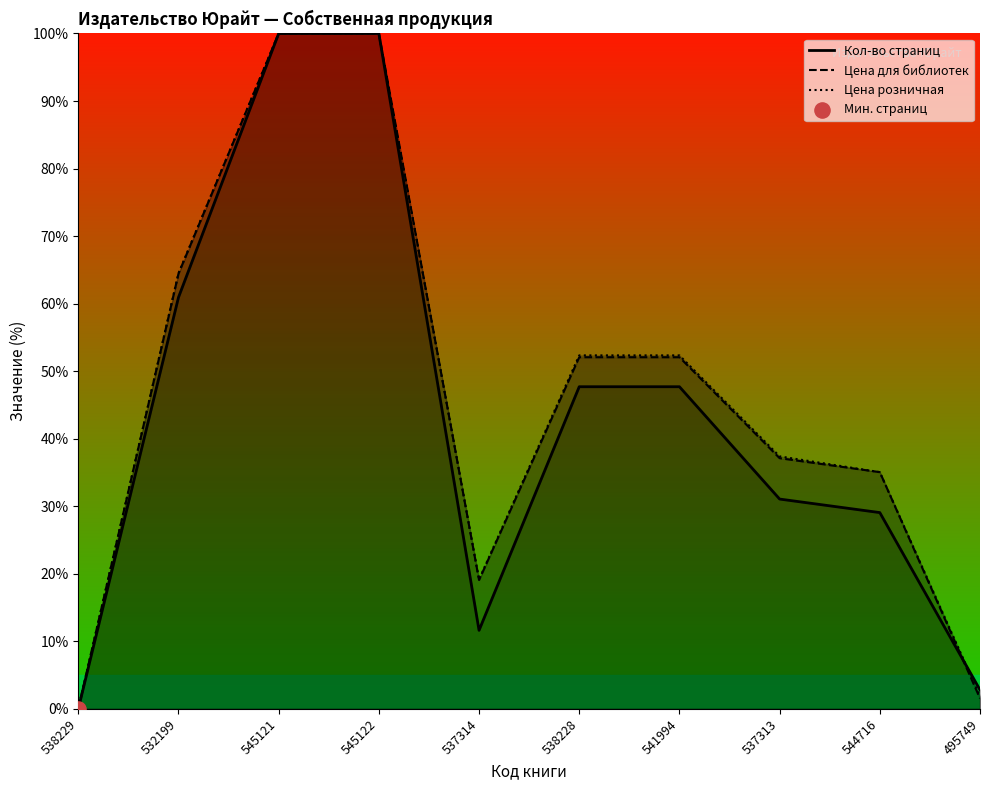

At which category is the sum across all series the highest?

545121